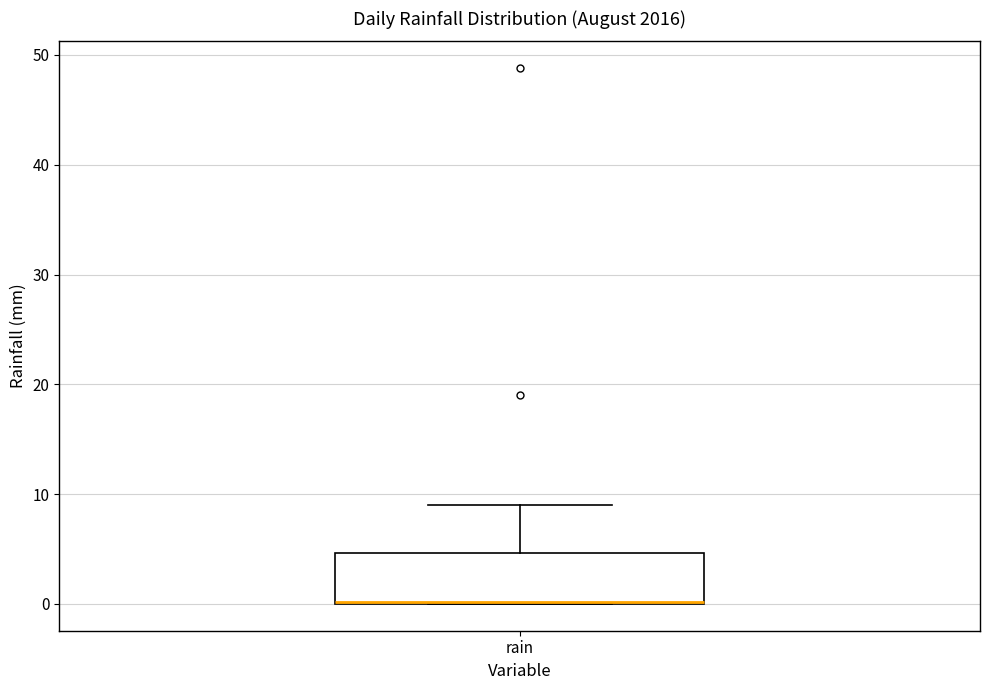

Read this box plot against the y-axis: the position of the median line, the range covered by the box, and the ends of both whiskers. The values are not printed on the chart, so give them approximately, as read against the axis.

median 0 (drawn on the box's lower edge), box 0 to 5, whiskers 0 to 9